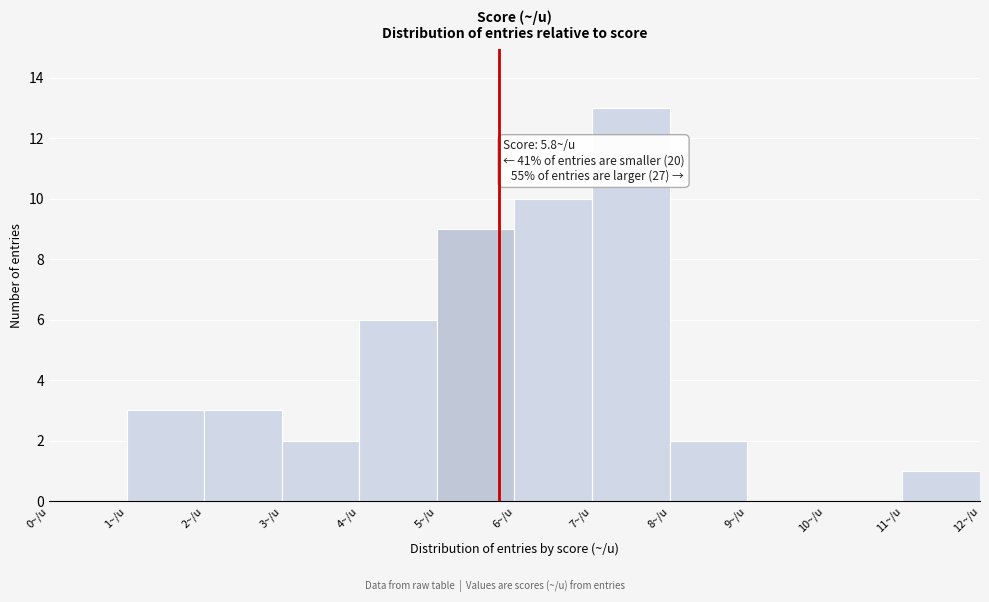

Over which range of the x-axis is the bar tallest?

7 to 8